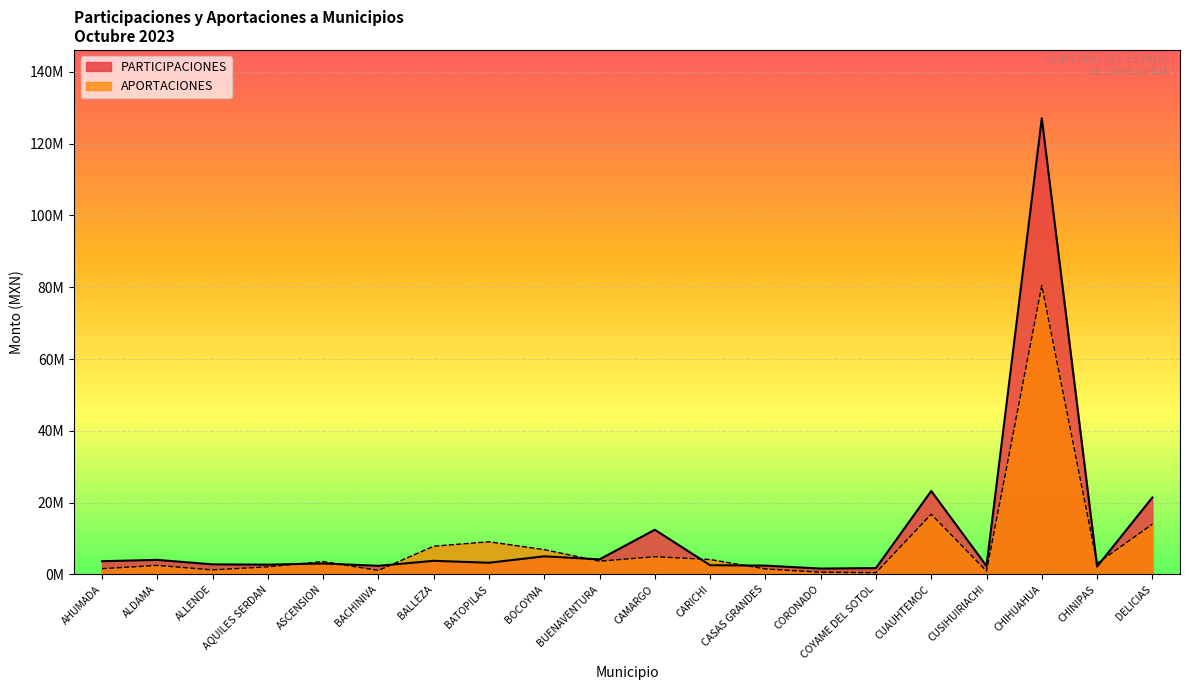

What is the maximum value shown in the chart?

127066680.2